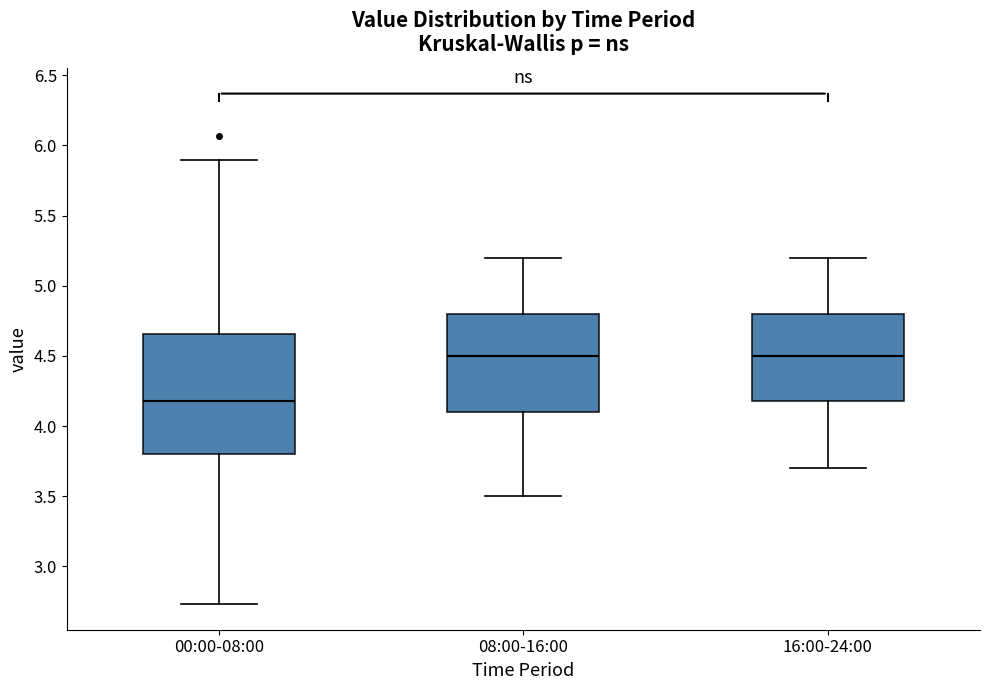

Which box is the tallest, from its lower edge to its upper edge?

00:00-08:00